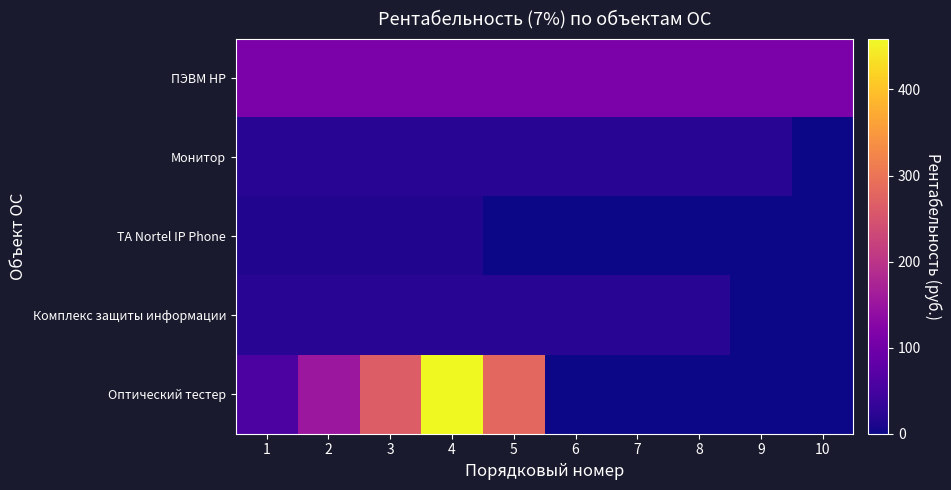

At which category does the chart reach its peak across all series?

4